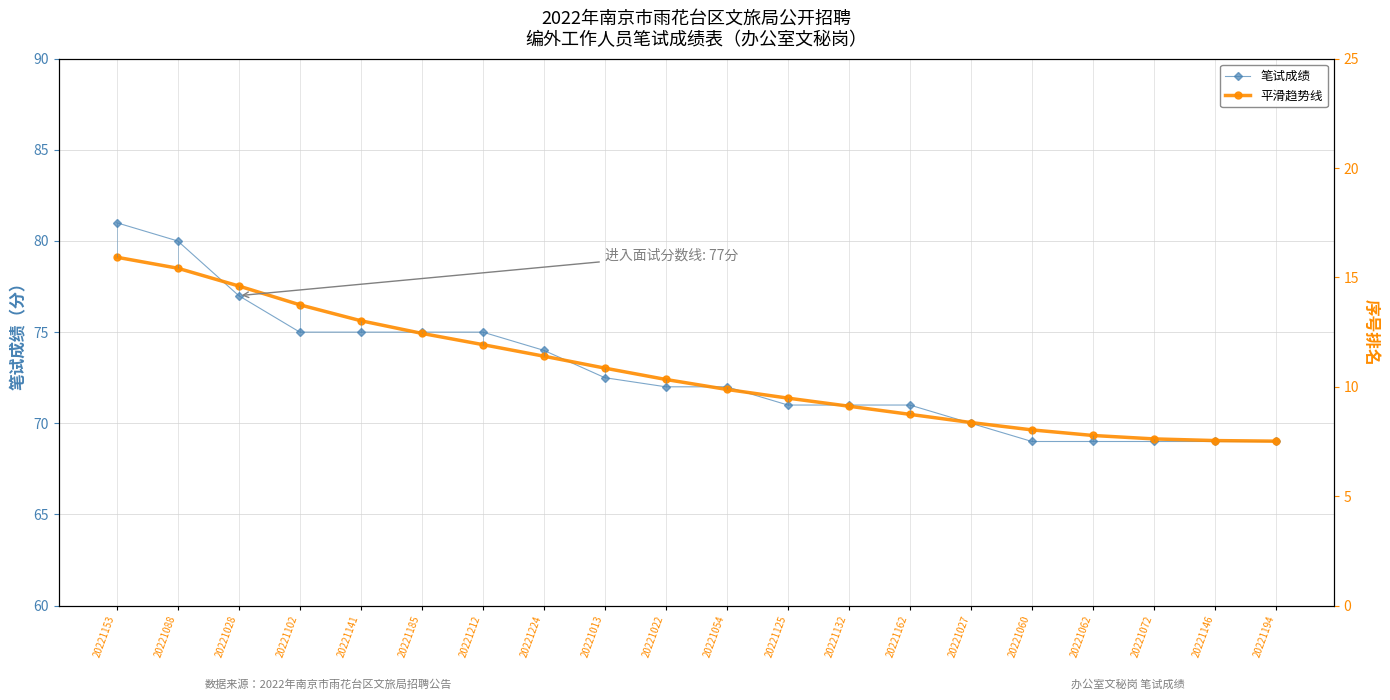

What is the greatest value displayed?

81.0